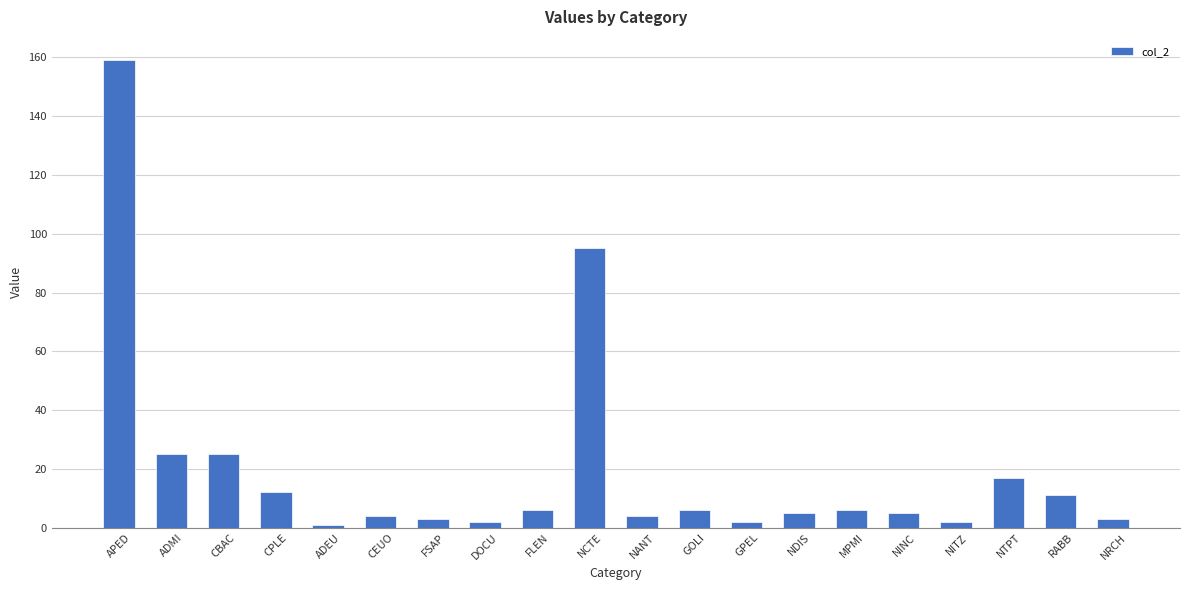

What position from the left is NANT?

11